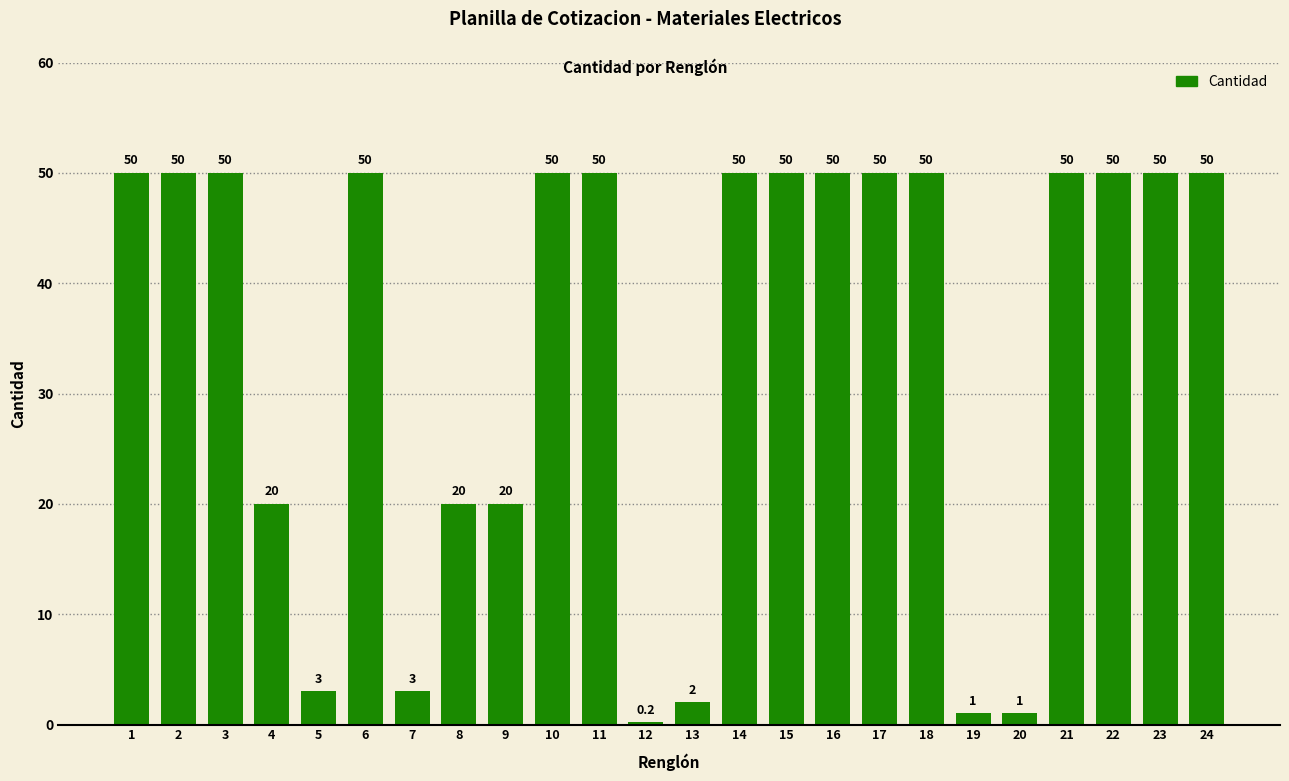

What is the difference between the values at 13 and 9?

18.0